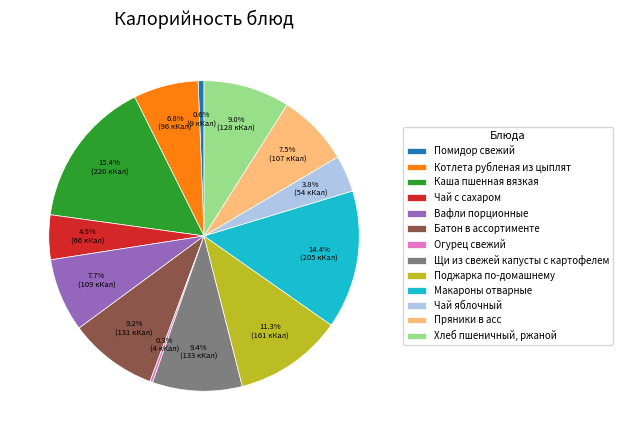

To the nearest percent, what is the difference between the Хлеб пшеничный, ржаной and Макароны отварные slice percentages?

5%